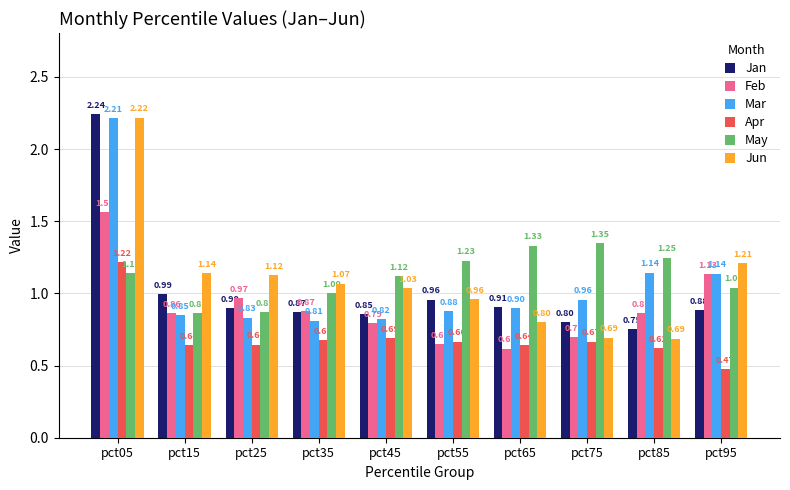

List the series in order of their peak value, lowest first.

Apr, May, Feb, Mar, Jun, Jan